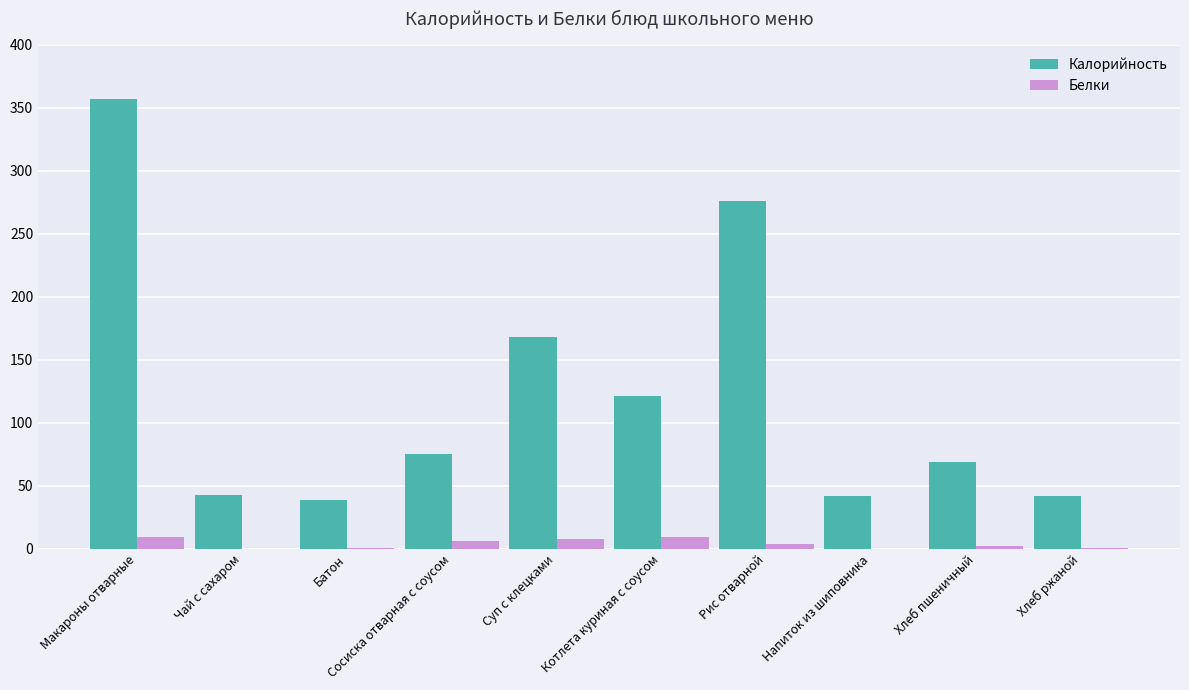

The Калорийность series shows 9 at Чай с сахаром. True or false?

False